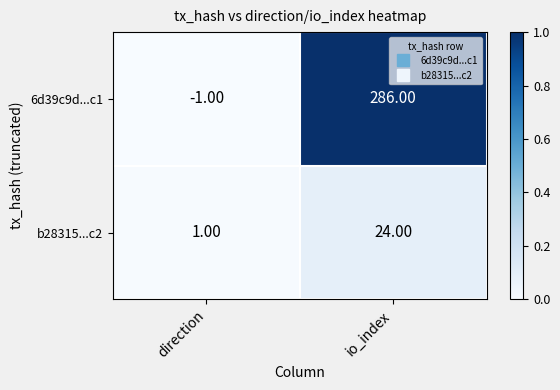

Which series has the largest range (max minus min)?

6d39c9d...c1